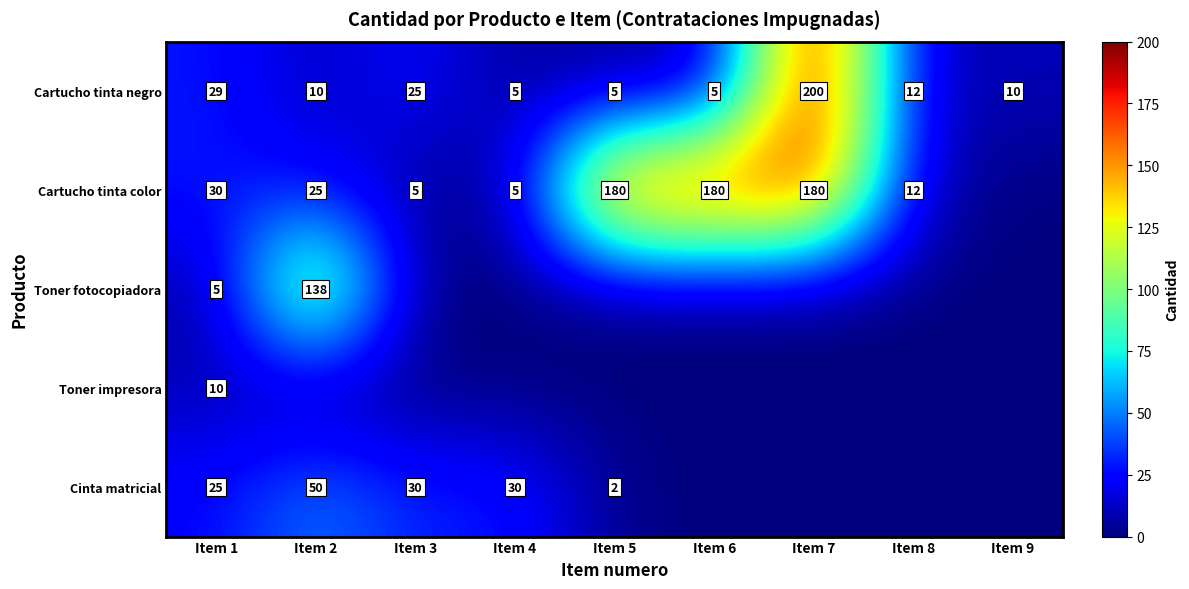

What is the difference between the highest and lowest values at Item 1?

25